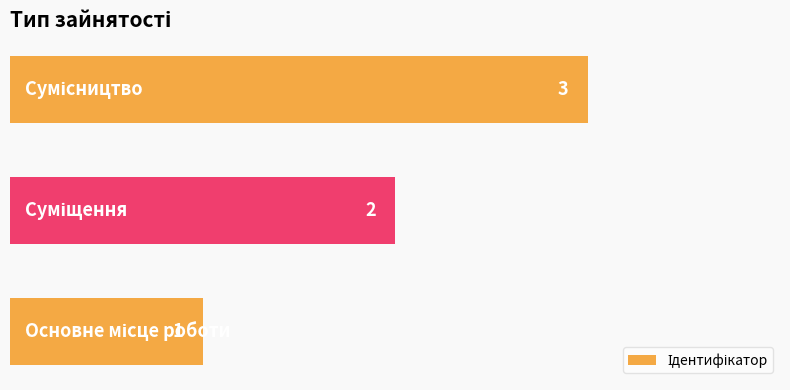

What is the maximum value shown in the chart?

3